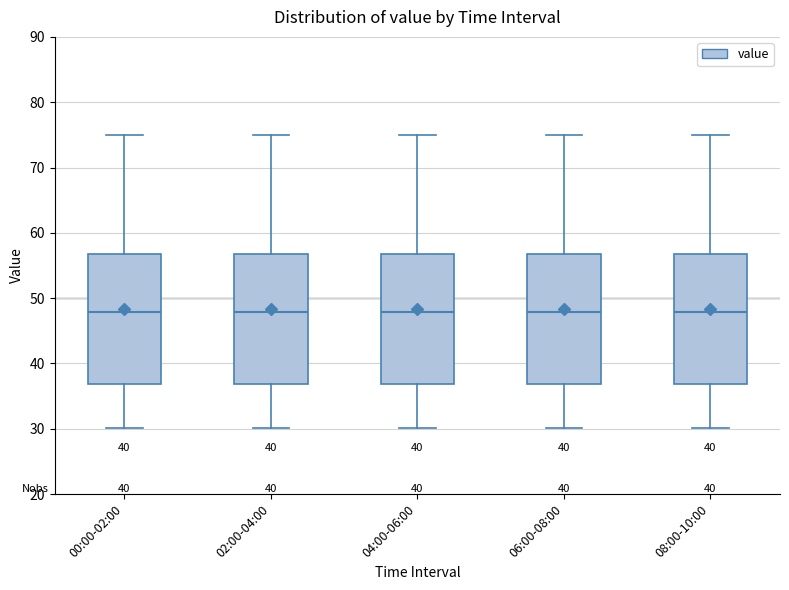

Reading left to right, transcribe this box plot: for each box, give where its median line is, the range the box spans, and where its two whiskers end, as read against the y-axis. The values are not printed on the chart, so give them approximately, as read against the axis.

00:00-02:00: median 48, box 37 to 57, whiskers 30 to 75
02:00-04:00: median 48, box 37 to 57, whiskers 30 to 75
04:00-06:00: median 48, box 37 to 57, whiskers 30 to 75
06:00-08:00: median 48, box 37 to 57, whiskers 30 to 75
08:00-10:00: median 48, box 37 to 57, whiskers 30 to 75